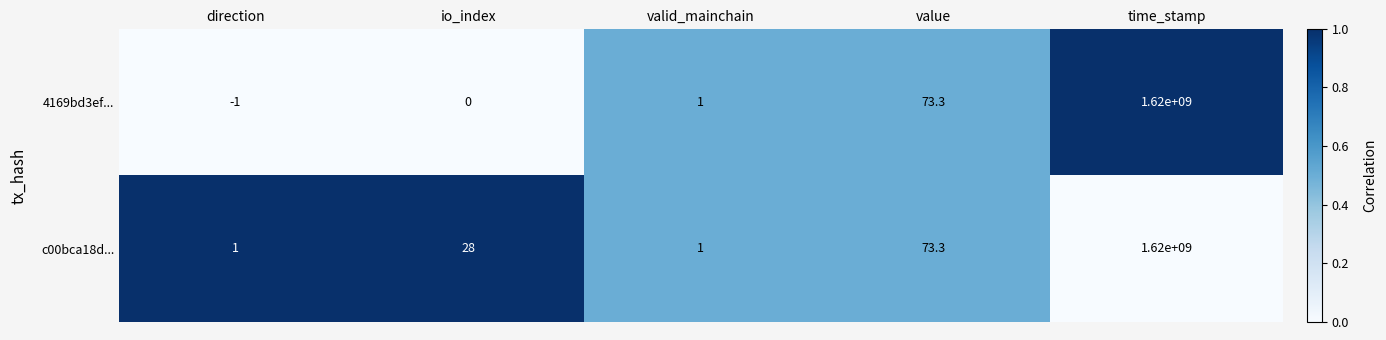

At which label is 4169bd3ef... closest to 809999999?

value